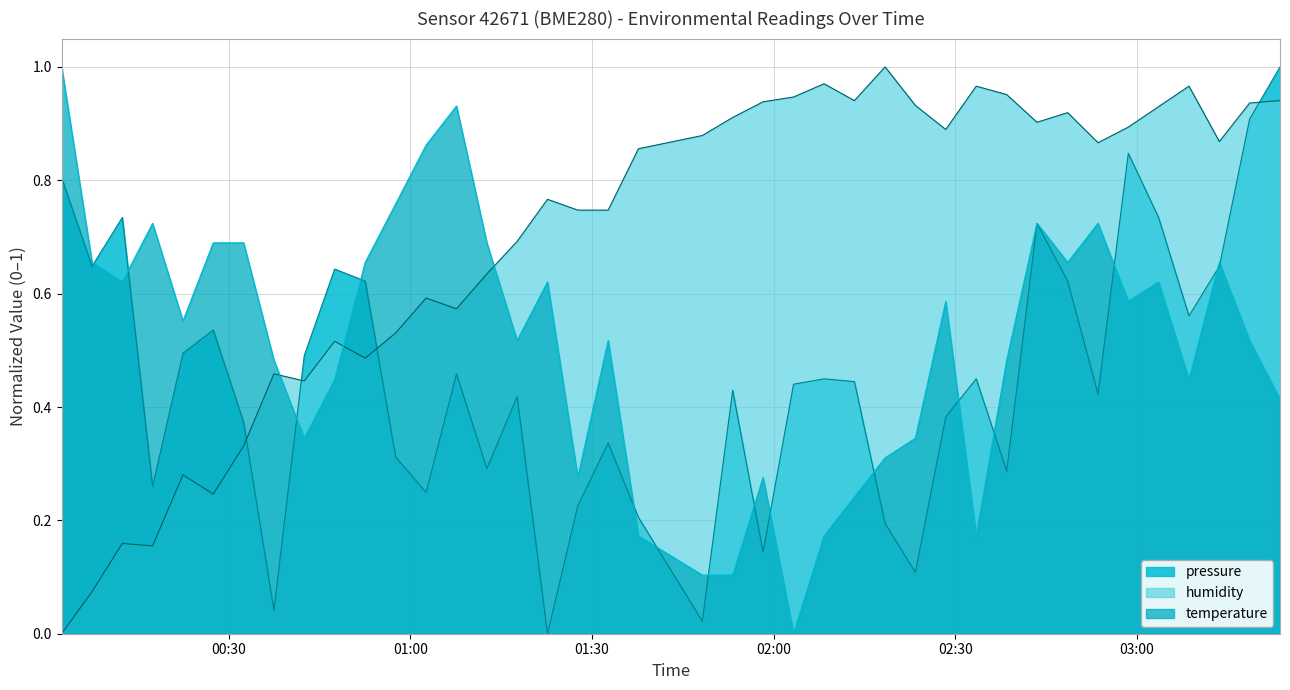

What is the total value across all series at 2023-03-15T01:53:13?

1.4